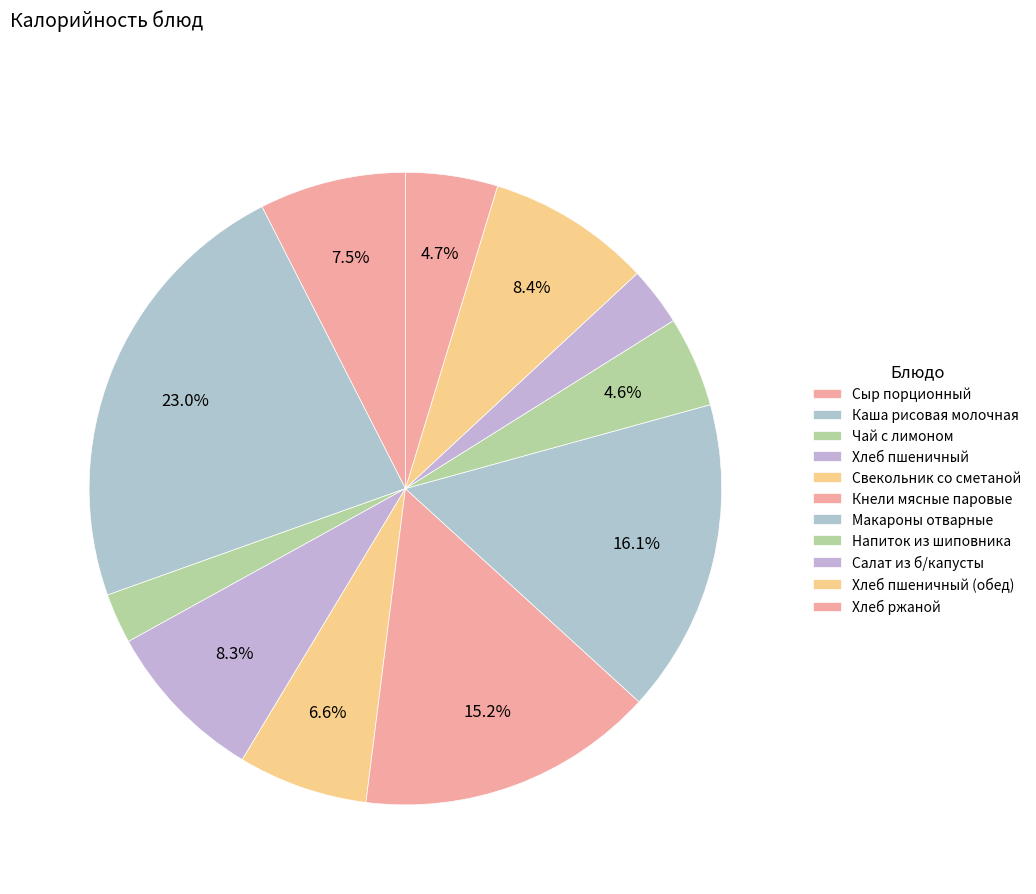

What is the largest slice in the pie chart?

Каша рисовая молочная